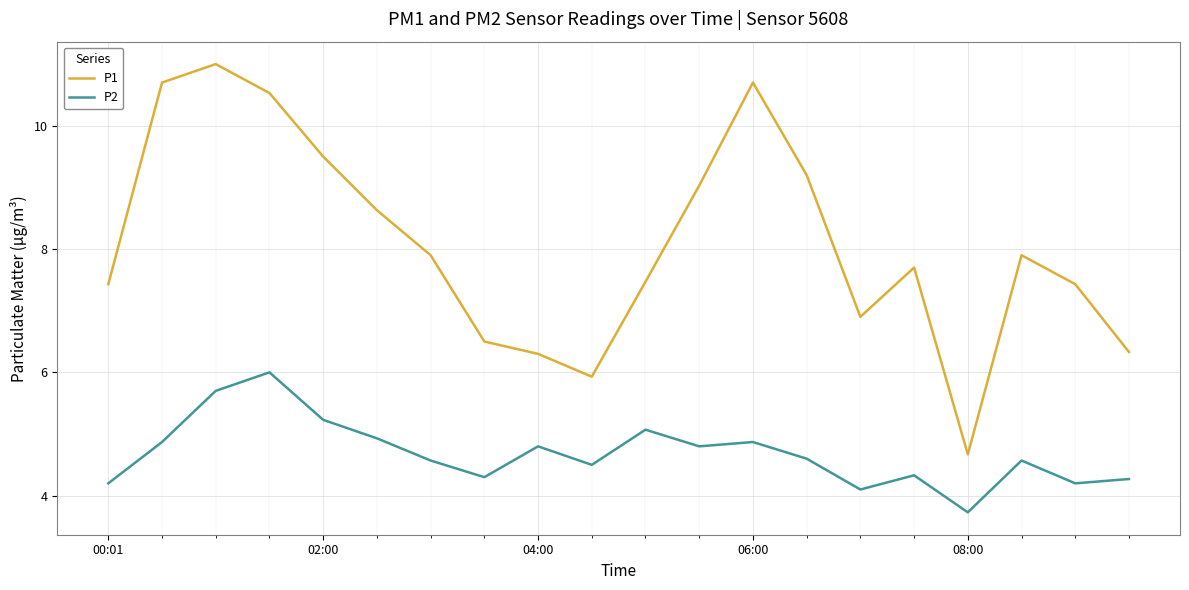

What is the maximum value shown in the chart?

11.0